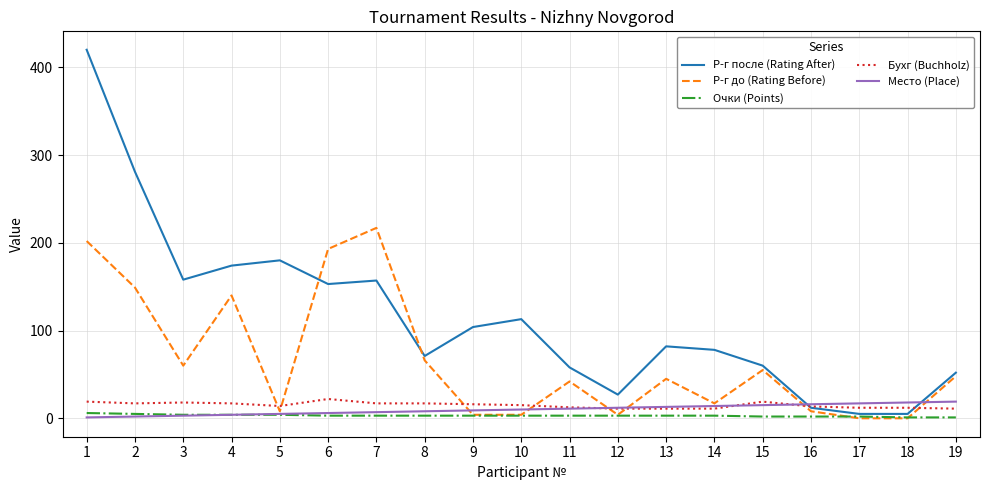

Which series ends up on top after the final intersection of Бухг (Buchholz) and Р-г до (Rating Before)?

Р-г до (Rating Before)